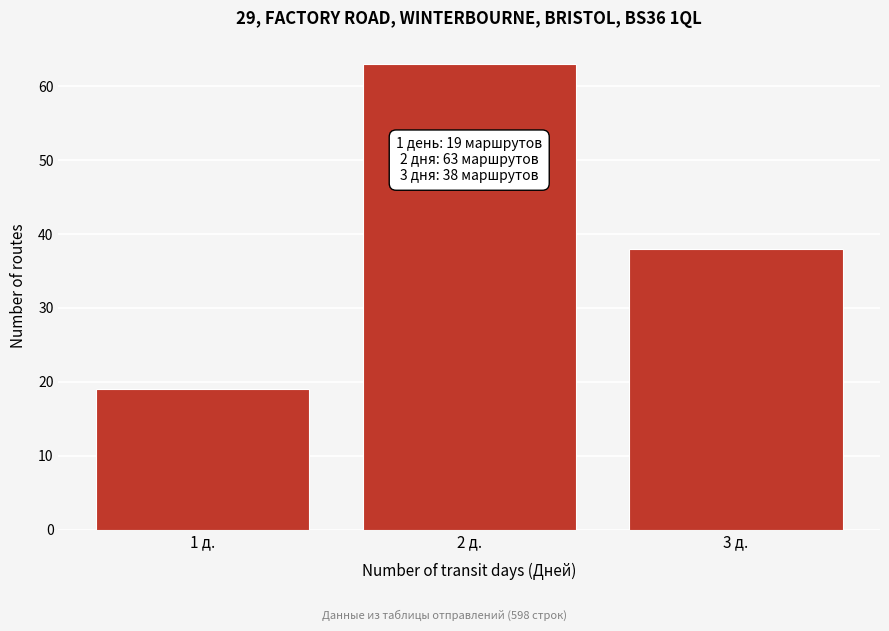

Reading left to right, what are all the values shown in this chart?

1 д.=19	2 д.=63	3 д.=38